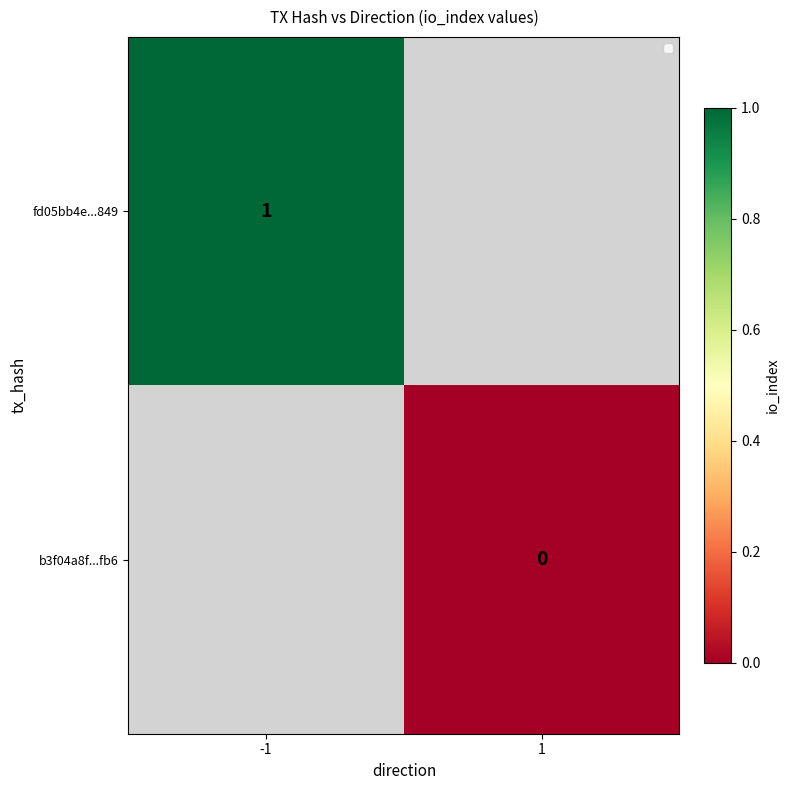

Which has a higher value, 1 or -1?

-1